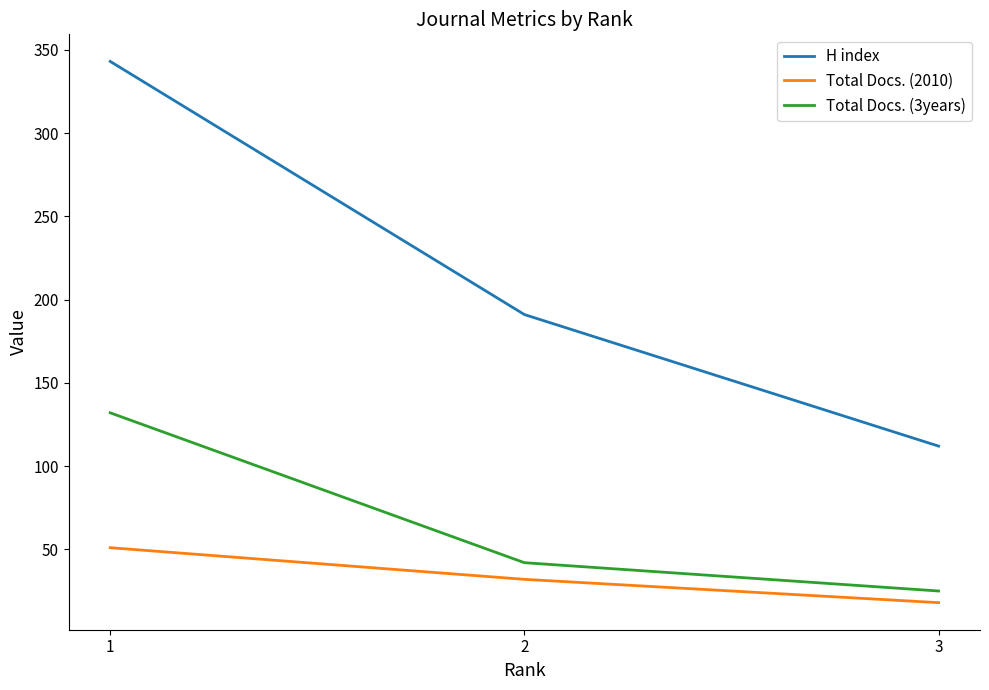

What is the difference between the highest and lowest values at 2?

159